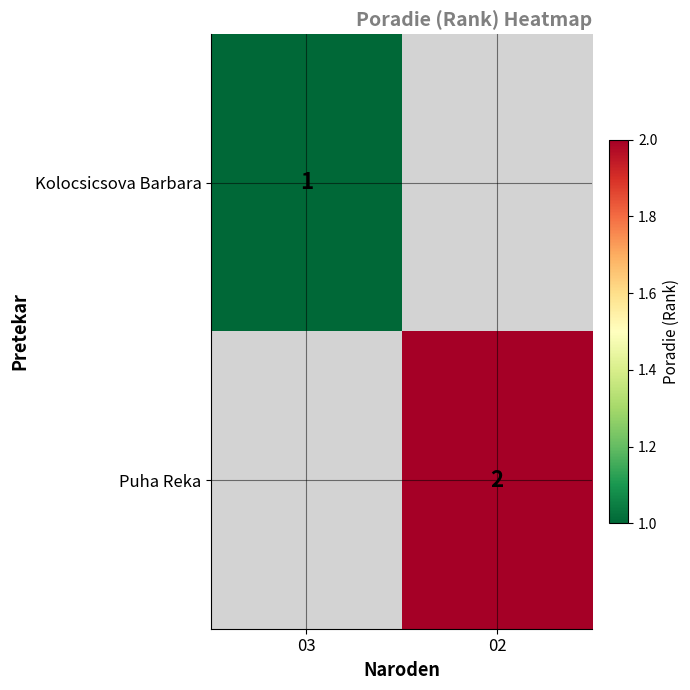

The Kolocsicsova Barbara series shows 1 at 03. True or false?

True